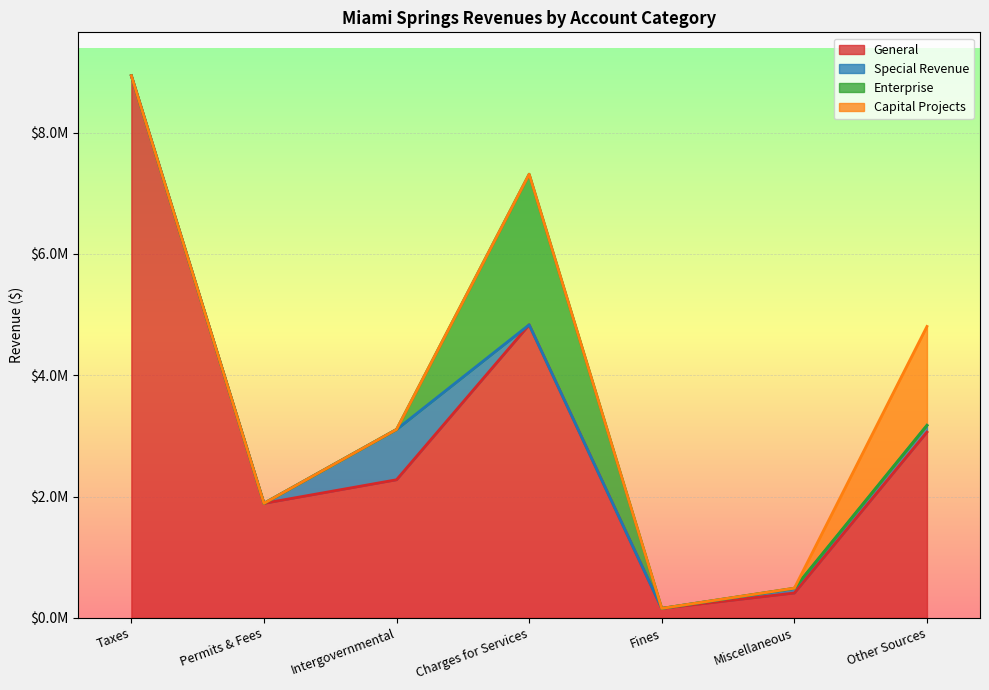

Which series ends up on top after the final intersection of Capital Projects and Special Revenue?

Capital Projects